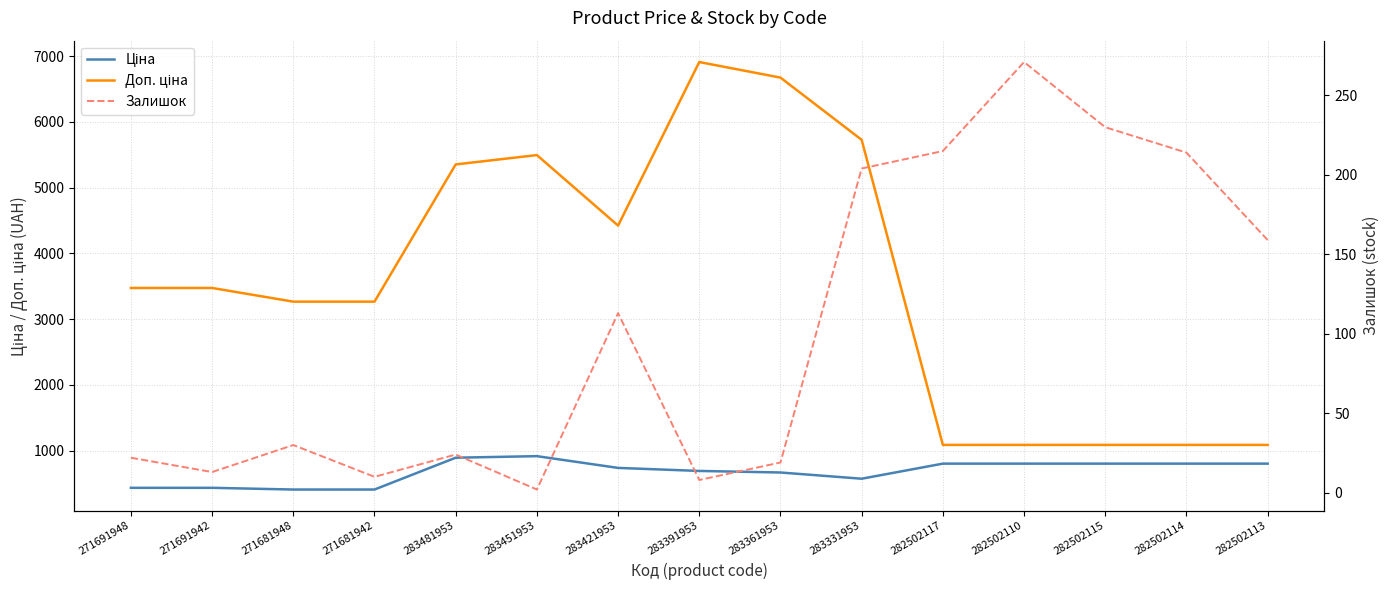

What value does the Ціна series have at 283331953?

572.7